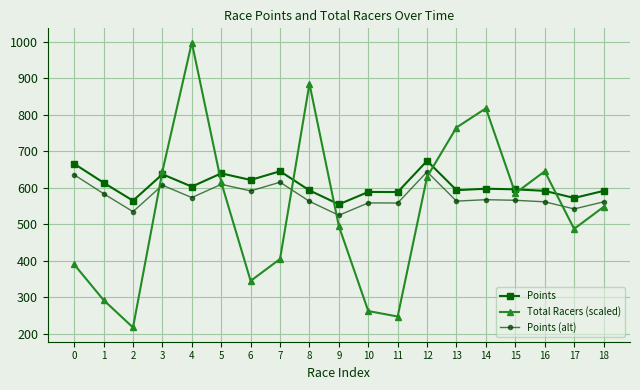

Where is the first local minimum for Points?

2